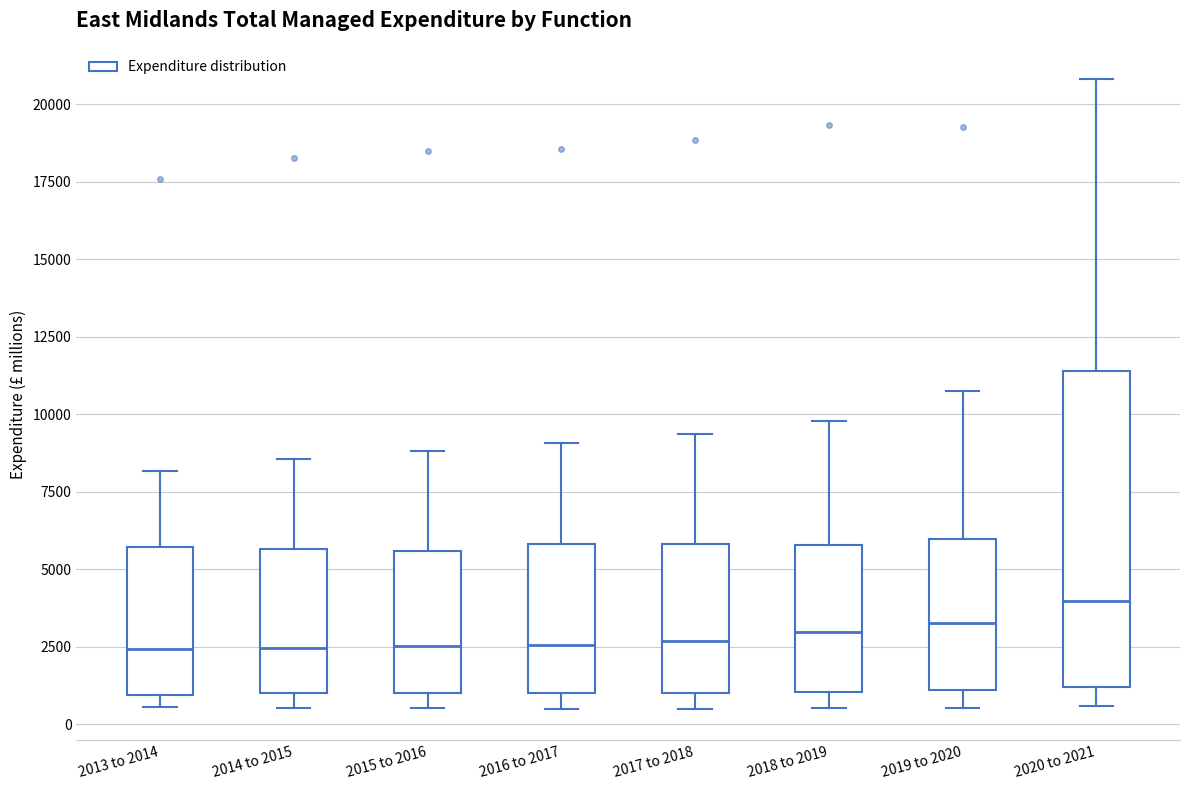

Where is the upper edge of the box for 2013 to 2014 on the y-axis? The values are not printed on the chart, so give them approximately, as read against the axis.

5500